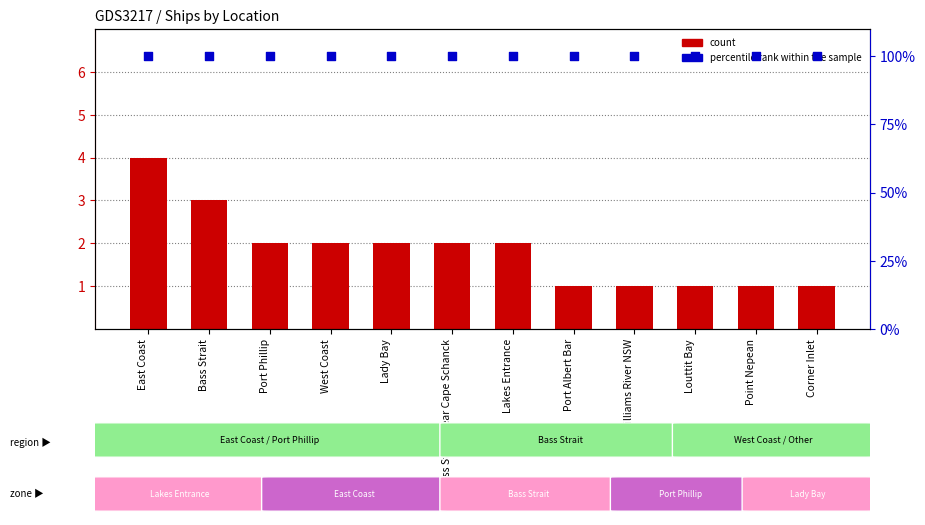

Which series contains the lowest Y value?

count